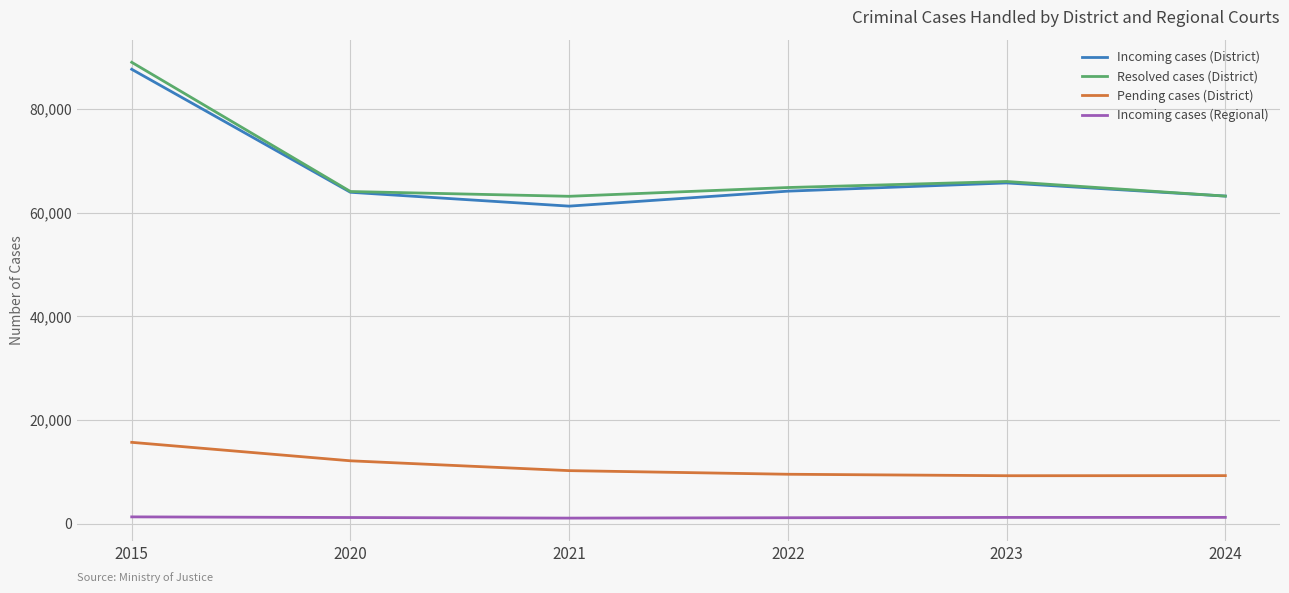

Where is Resolved cases (District) nearest to the value 76092?

2023